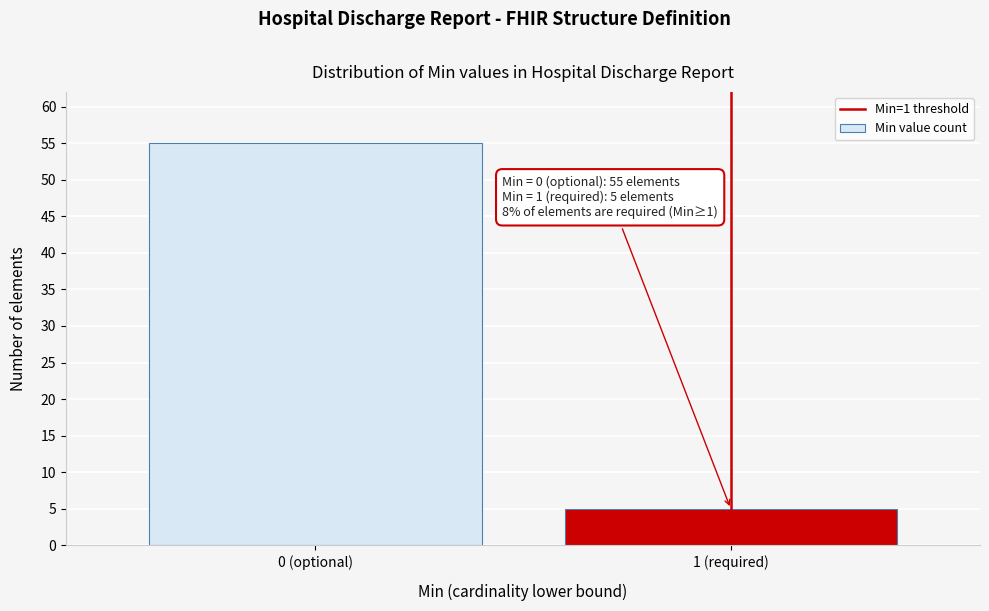

Reading left to right, list all the values displayed in this chart.

55	5